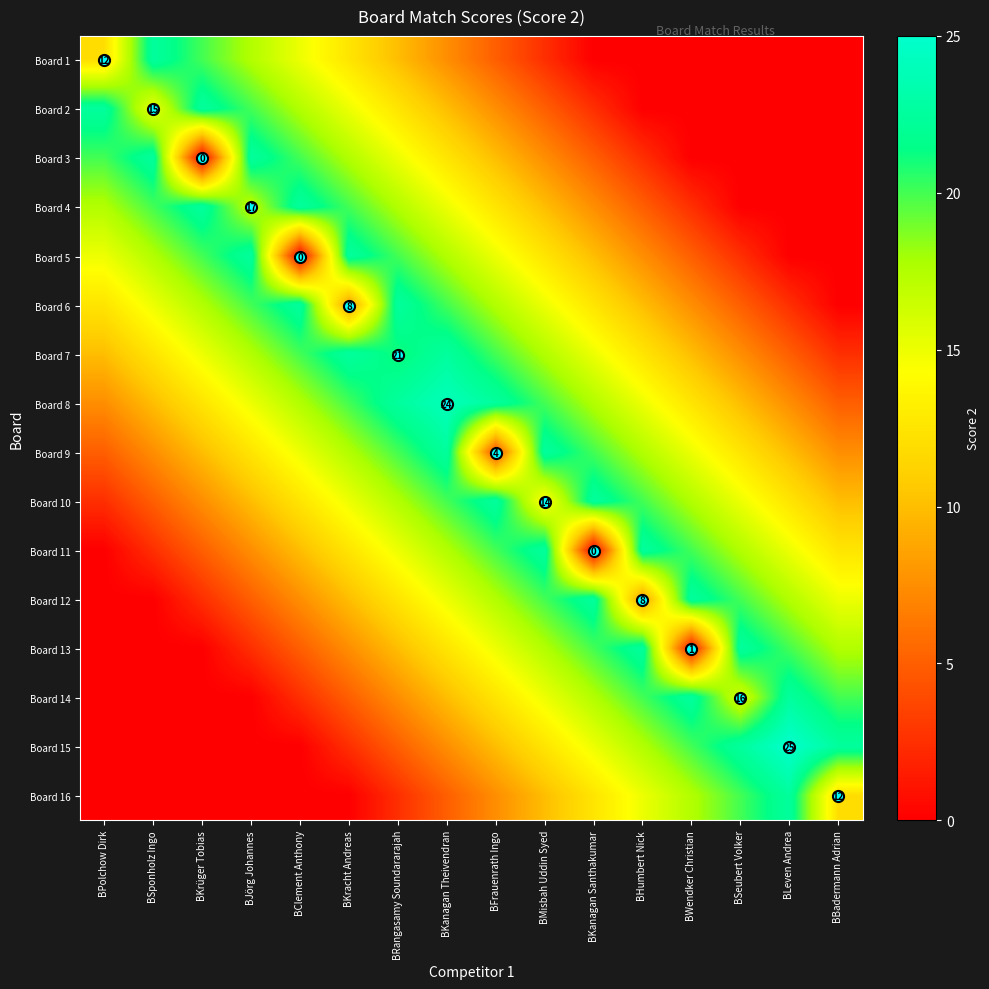

Is it true that Board 11 equals 12.5 at BKracht Andreas?

True